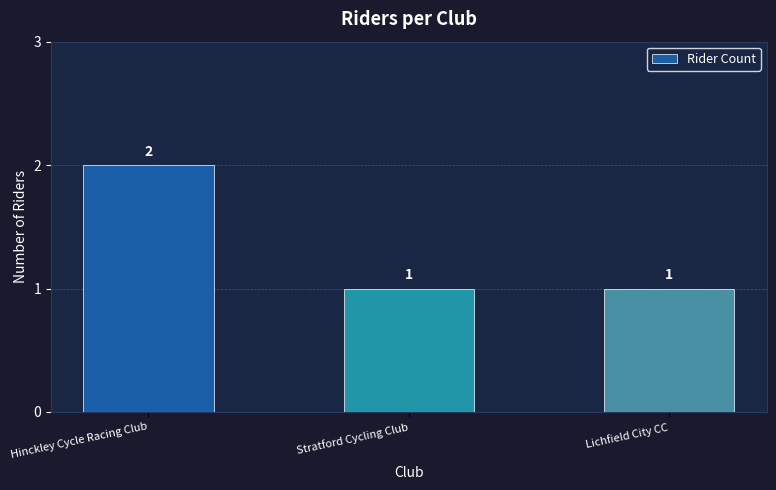

What is the greatest value displayed?

2